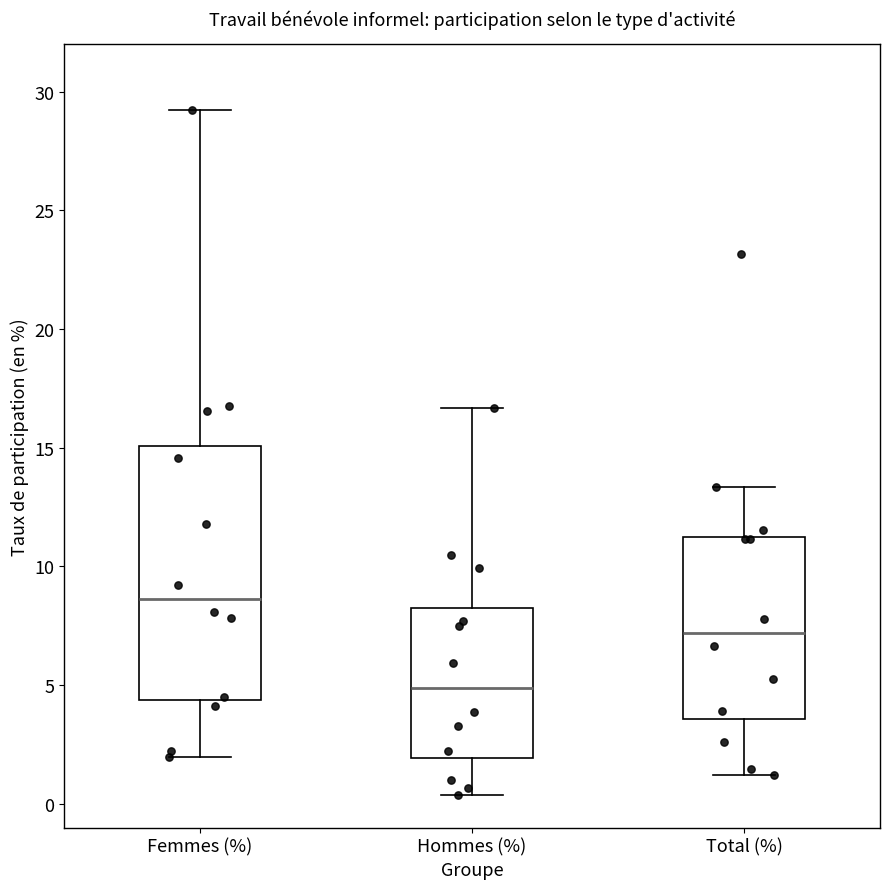

Where does the upper whisker of the box for Hommes (%) end on the y-axis? The values are not printed on the chart, so give them approximately, as read against the axis.

16.5